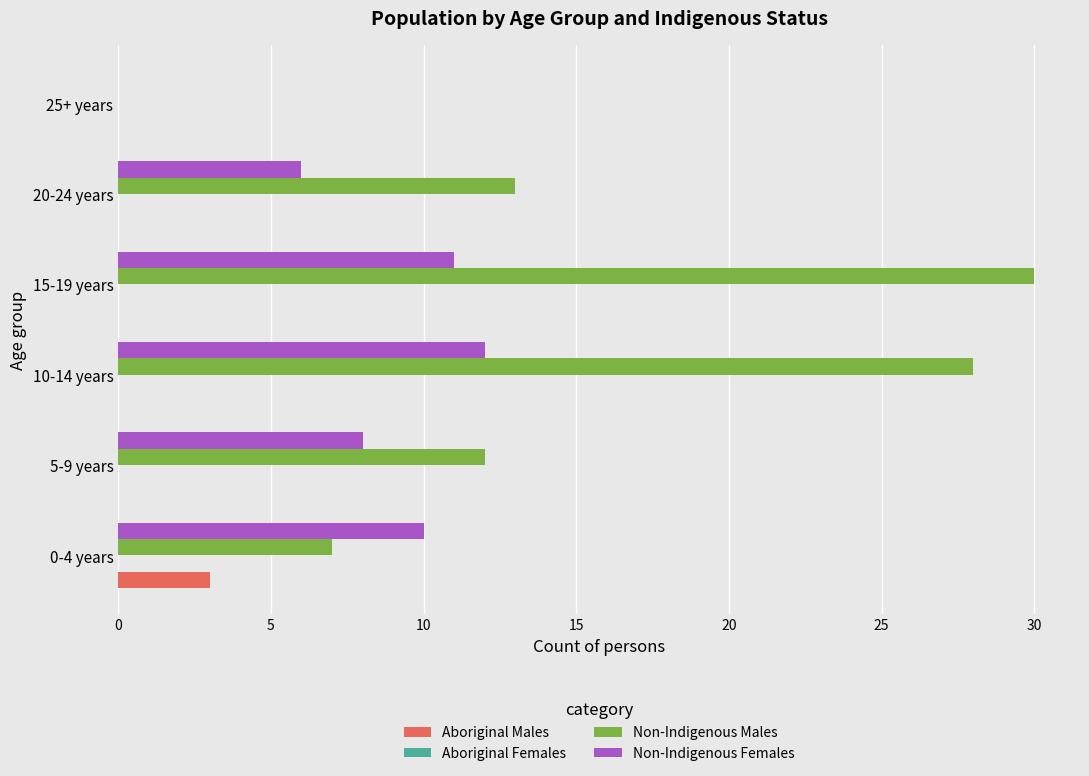

True or false: Non-Indigenous Males has a value of 9 at 0-4 years.

False